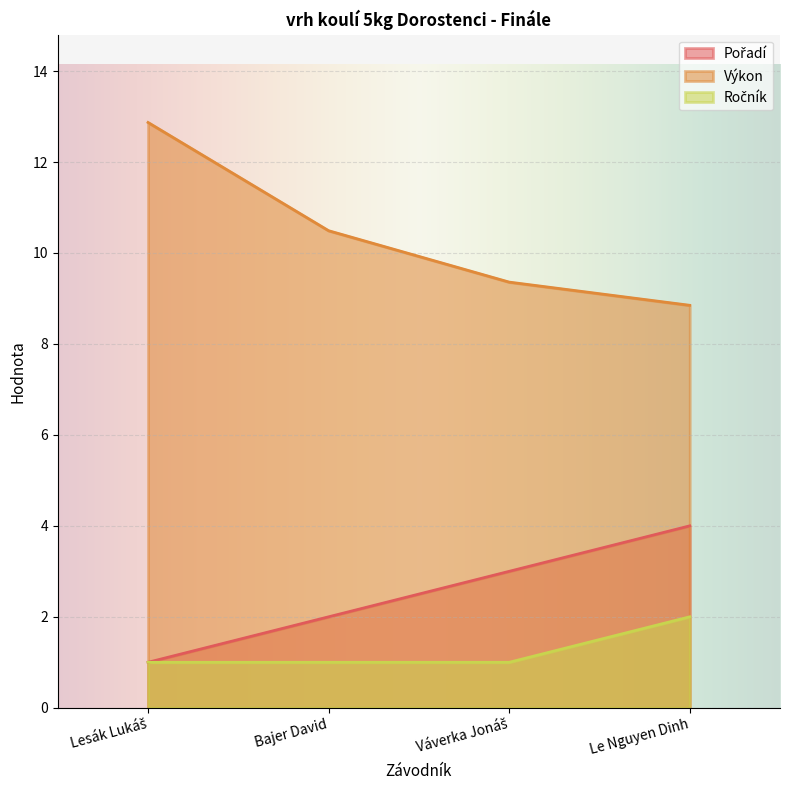

At how many categories does at least one series exceed 10?

2